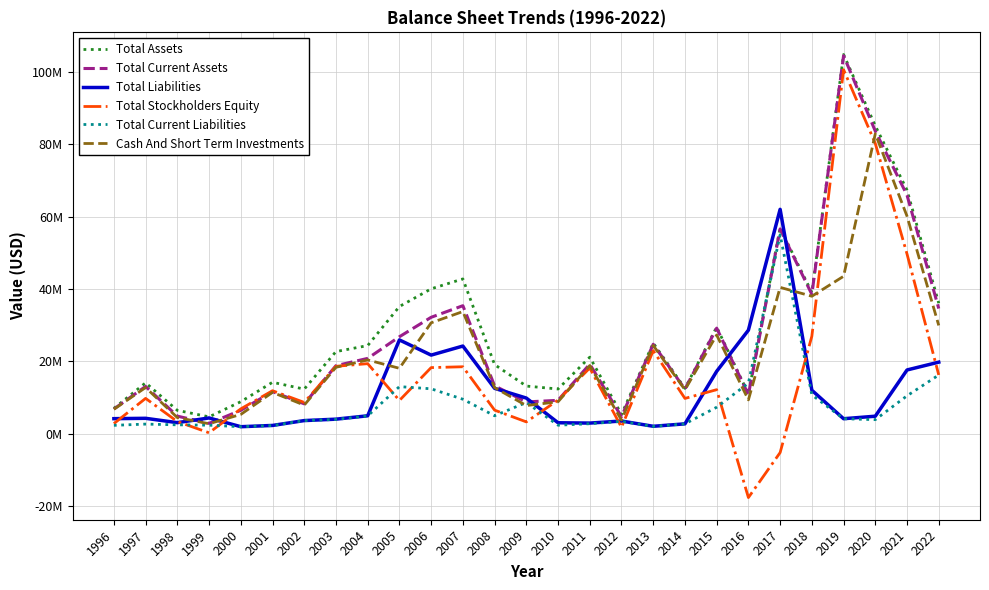

True or false: Total Stockholders Equity has more than 0 points higher than both neighbors.

True